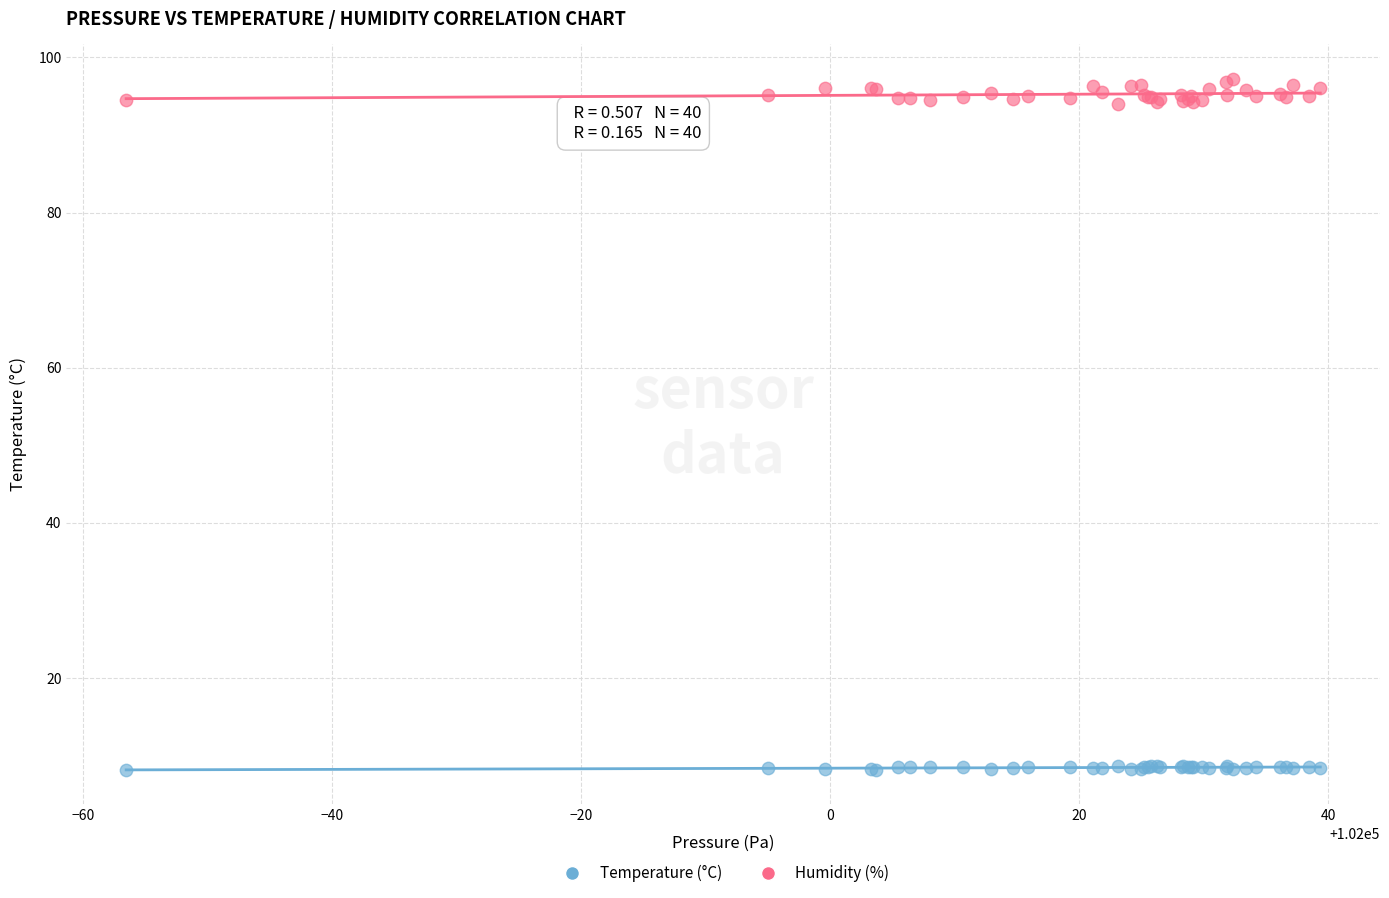

Which series contains the highest Y value?

Humidity (%)